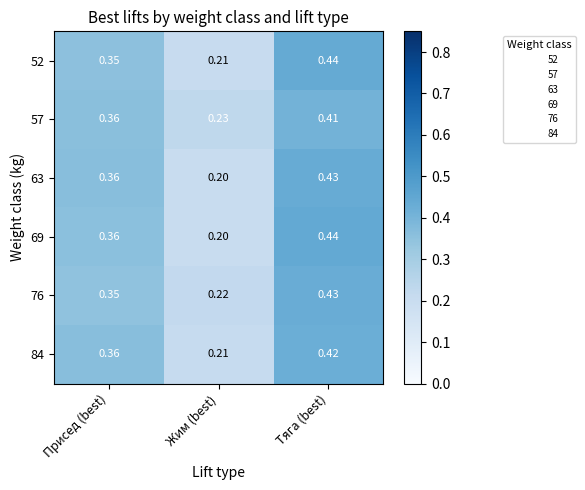

Is the value of 63 at Присед (best) greater than the value of 84 at Жим (best)?

Yes